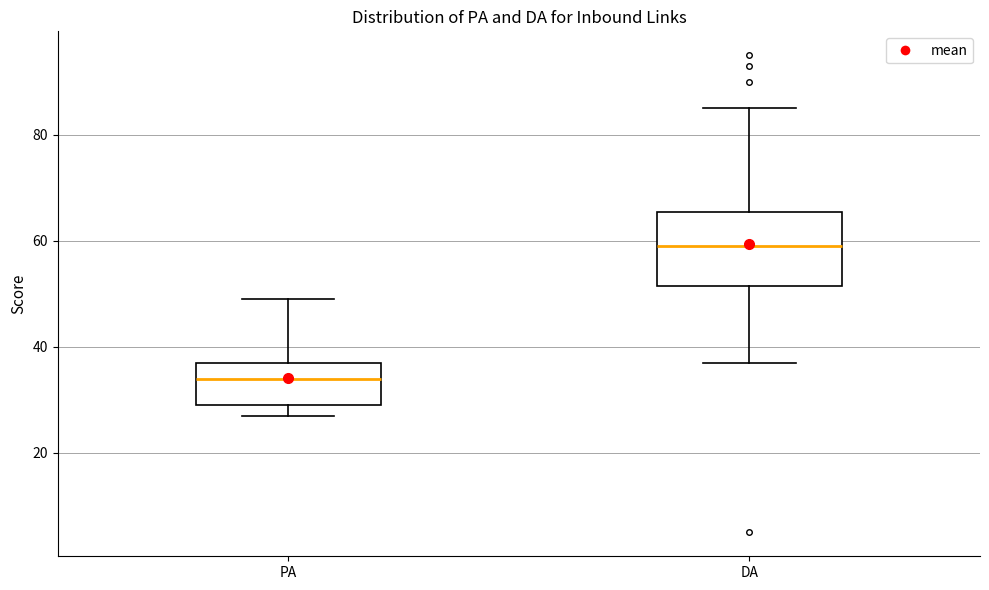

Where does the upper whisker of the box for DA end on the y-axis? The values are not printed on the chart, so give them approximately, as read against the axis.

86